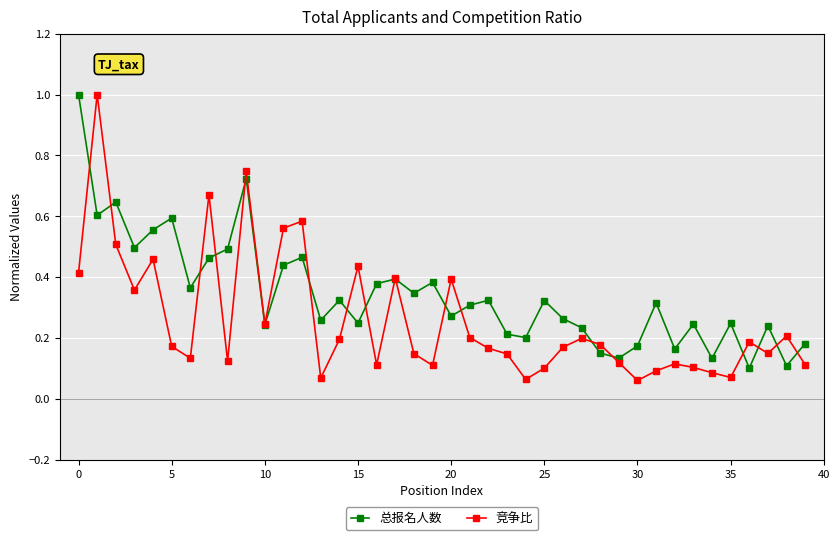

True or false: 总报名人数 has more than 0 points higher than both neighbors.

True